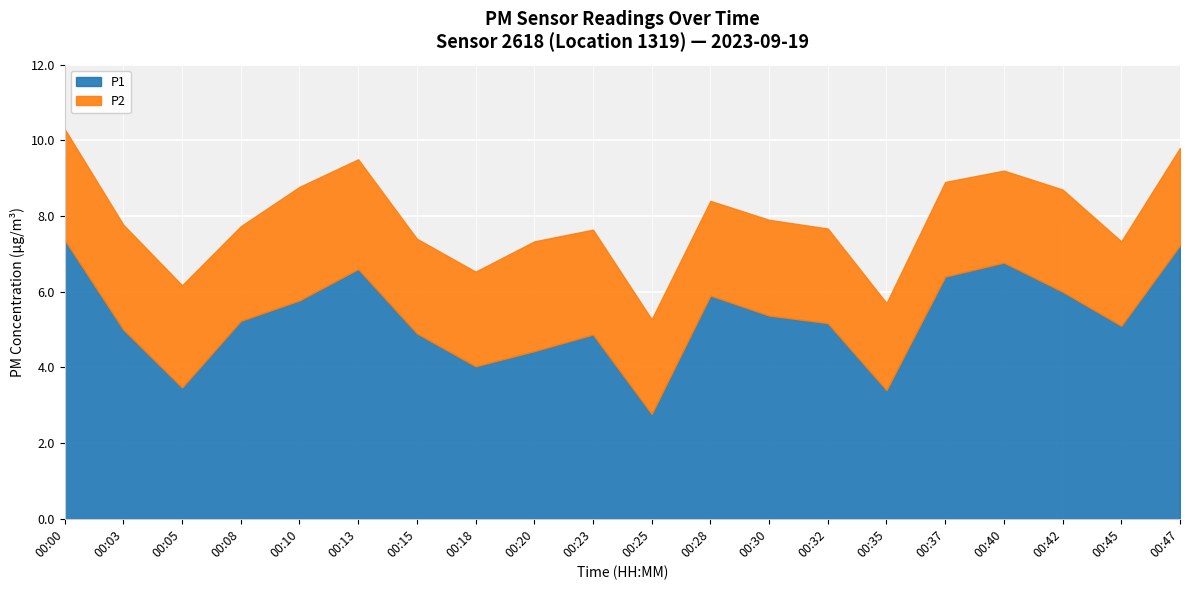

What is the sum of the P1 values at 00:30 and 00:47?

12.6